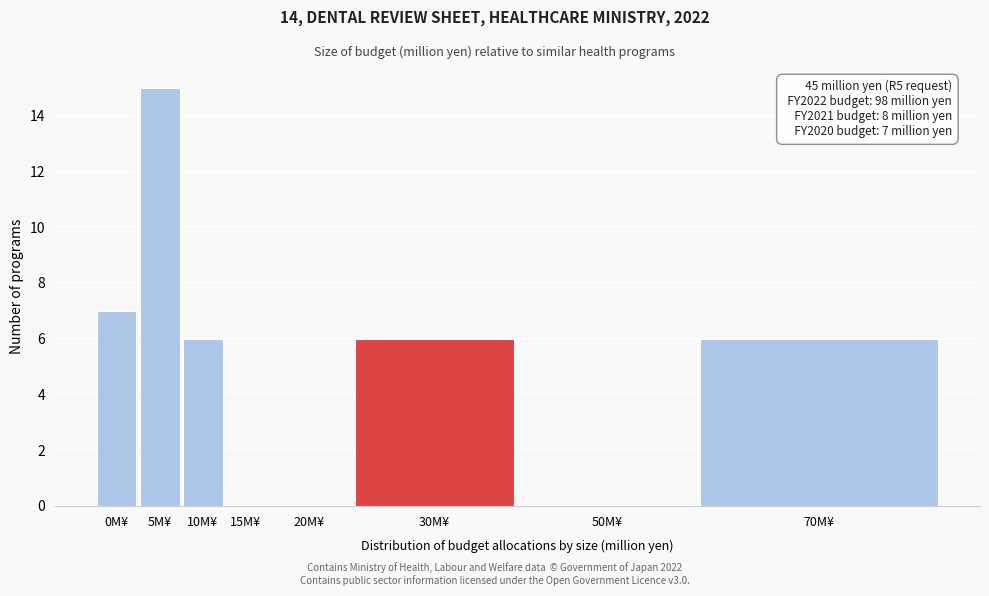

Reading left to right, what are all the values shown in this chart?

0M¥=7	5M¥=15	10M¥=6	15M¥=0	20M¥=0	30M¥=6	50M¥=0	70M¥=6